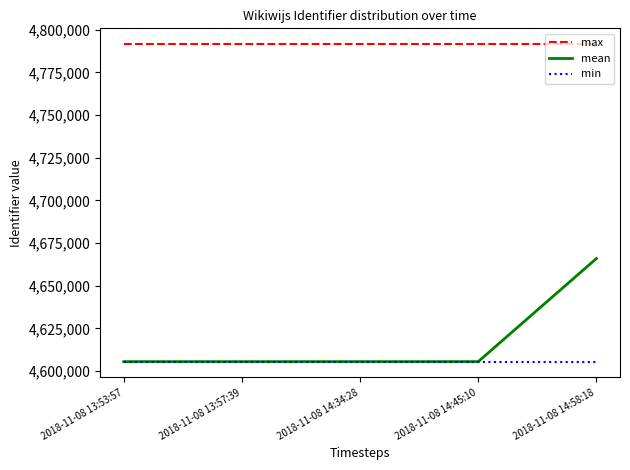

What is the minimum value for max?

4791564